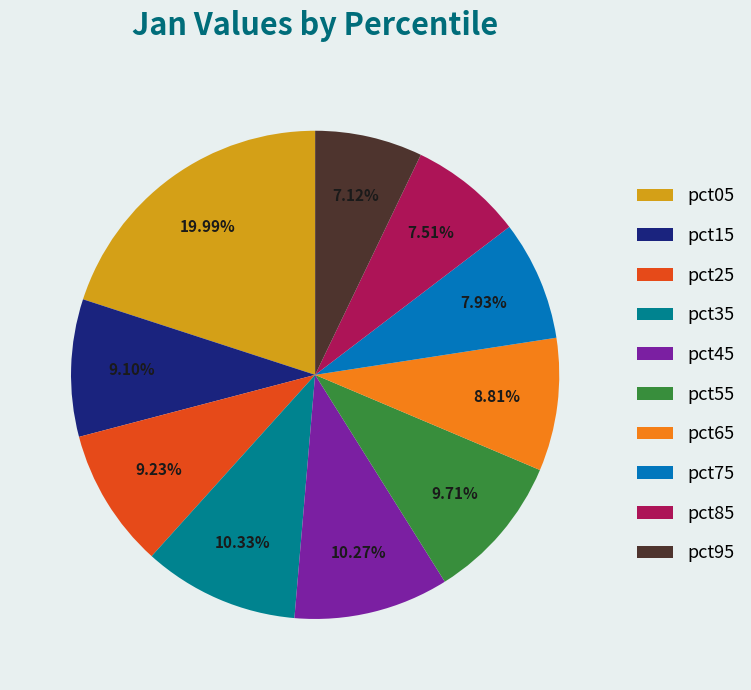

True or false: pct15 accounts for 9% of the total.

True